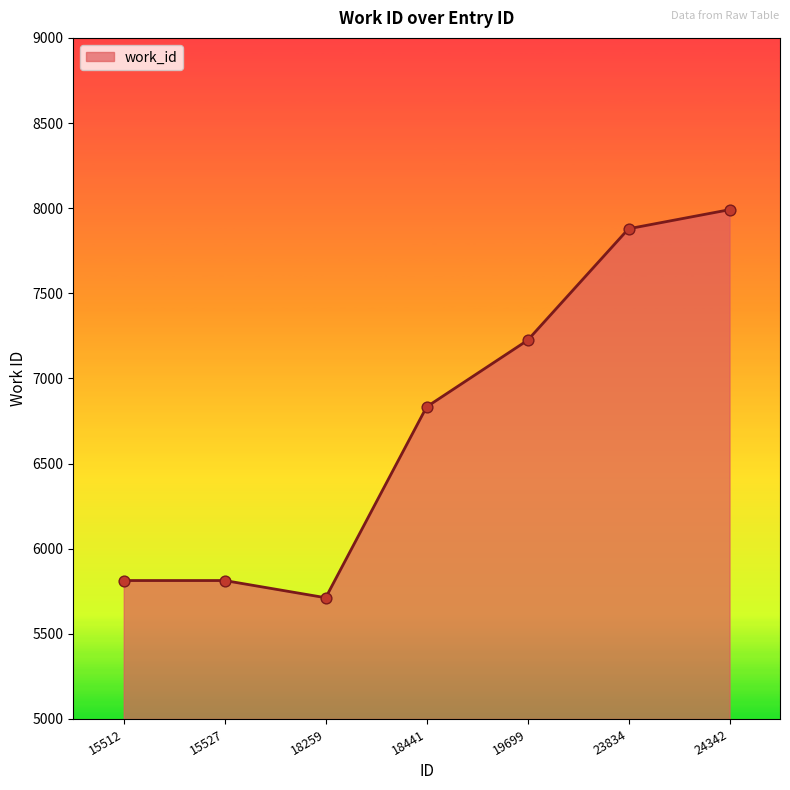

Which has a higher value, 18441 or 19699?

19699